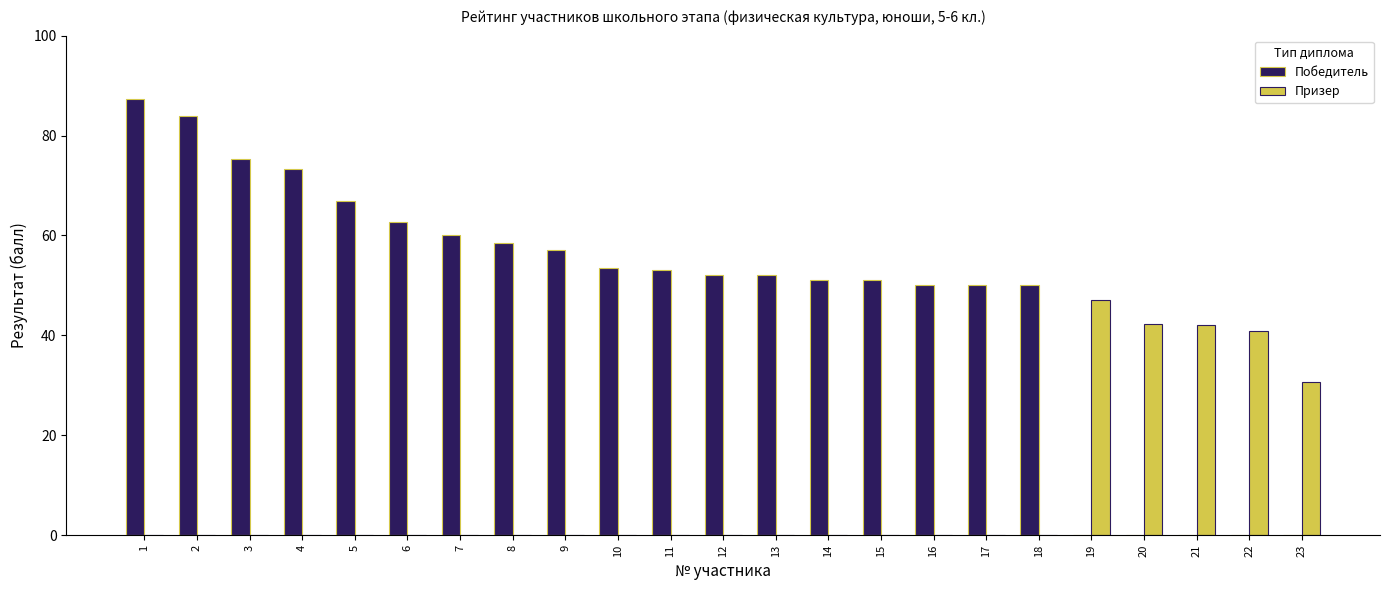

What is the maximum value for Призер?

47.0